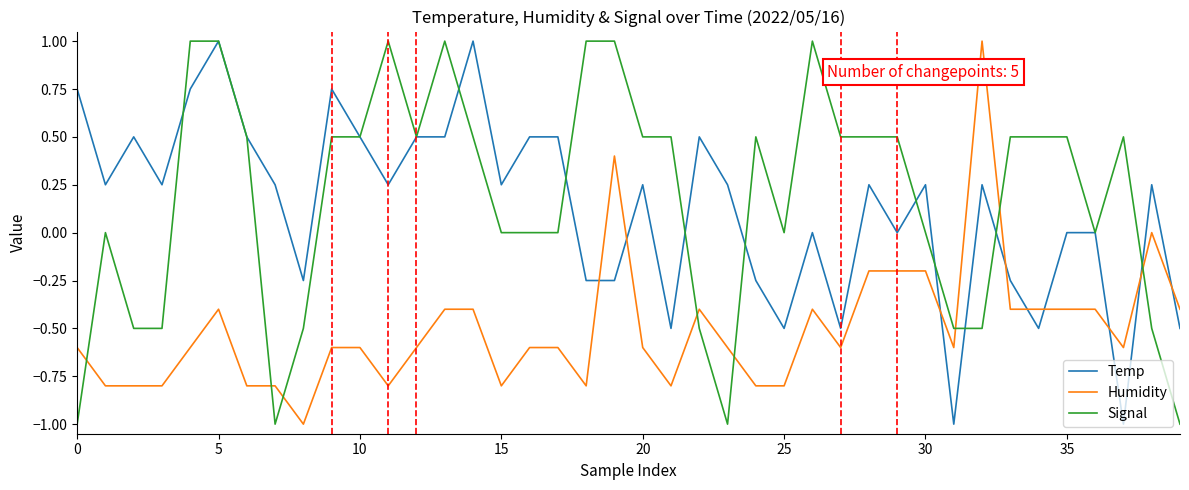

How many intersections are there between Humidity and Signal?

8